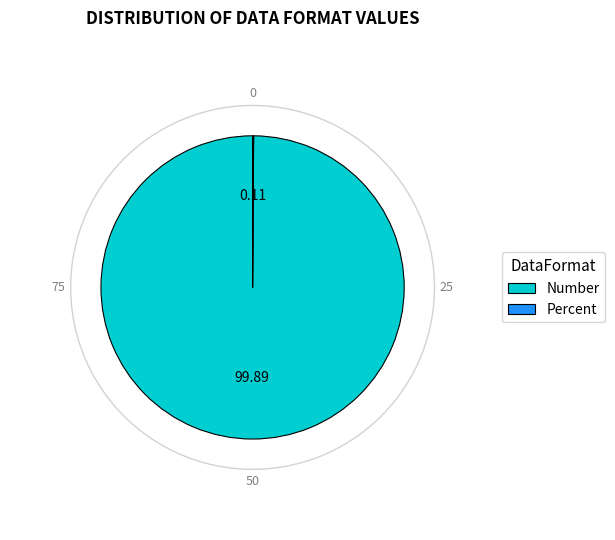

Rank the categories by value from lowest to highest.

Percent, Number